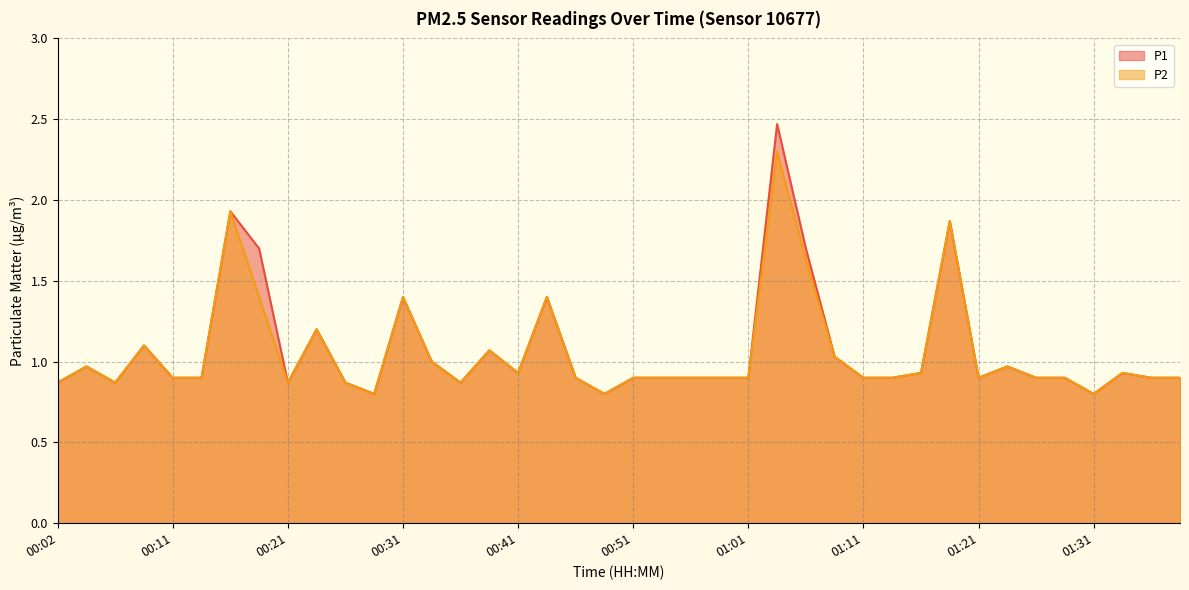

True or false: P1 and P2 cross at least once.

False